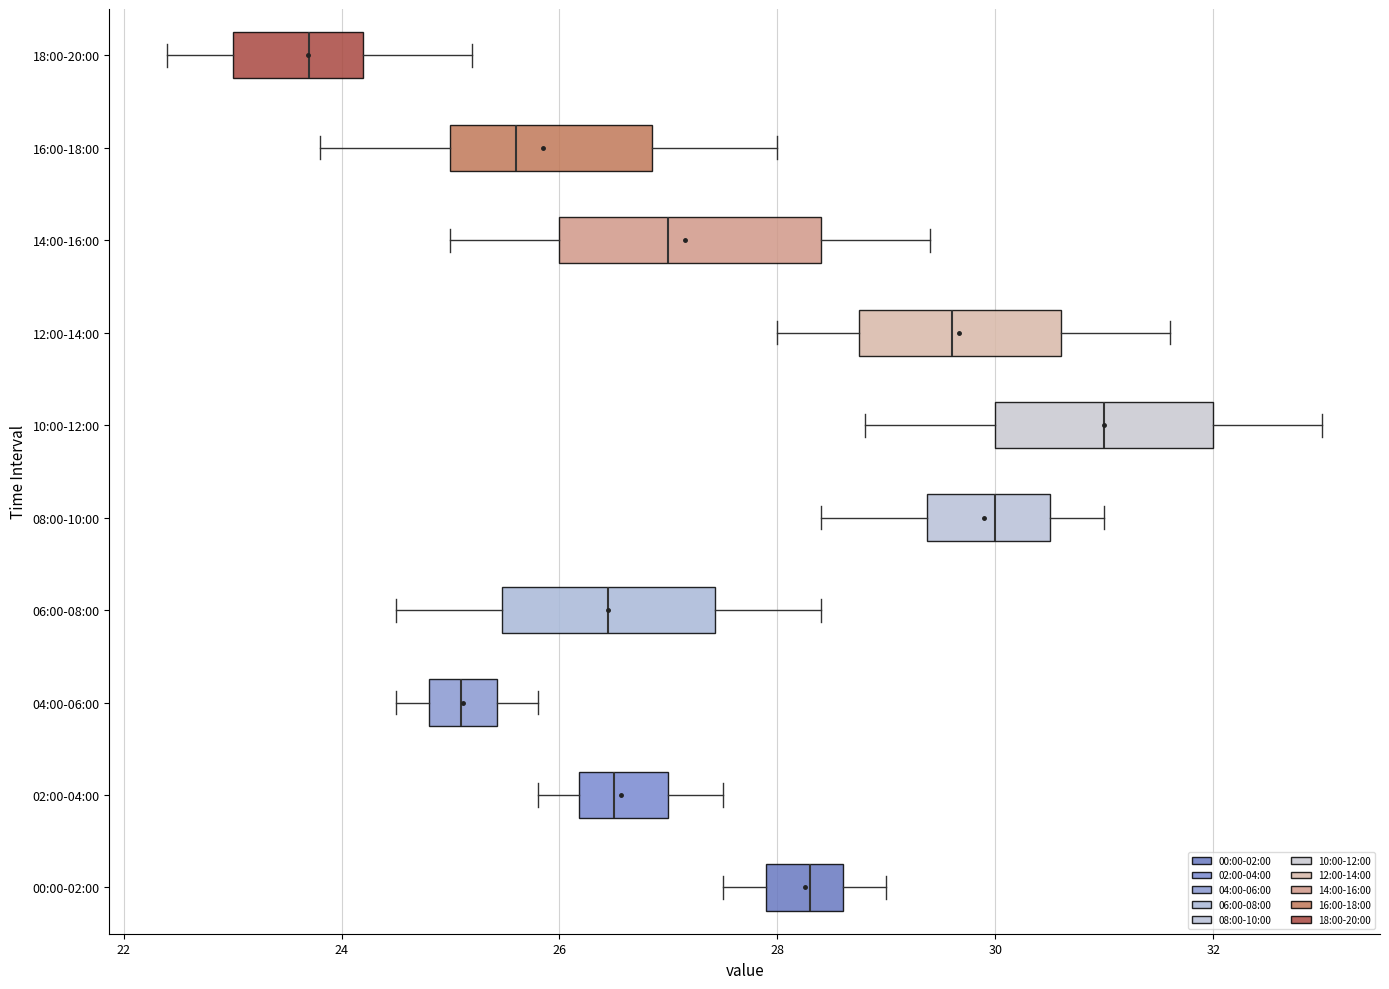

Which box is the widest, from its left edge to its right edge?

14:00-16:00